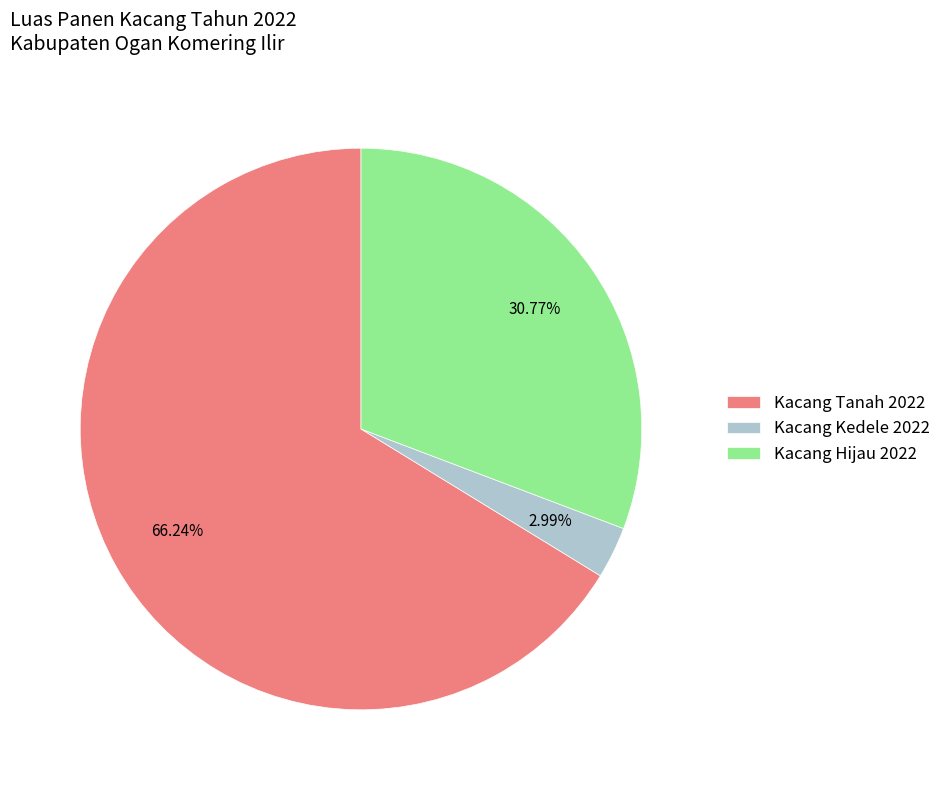

Is Kacang Hijau 2022 the majority of the pie?

No